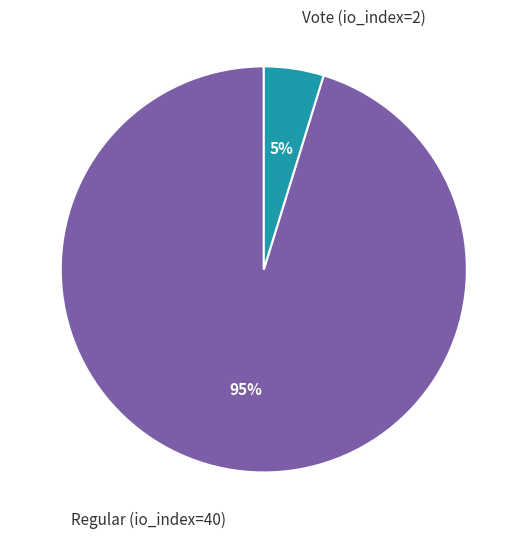

What is the largest slice in the pie chart?

Regular (io_index=40)